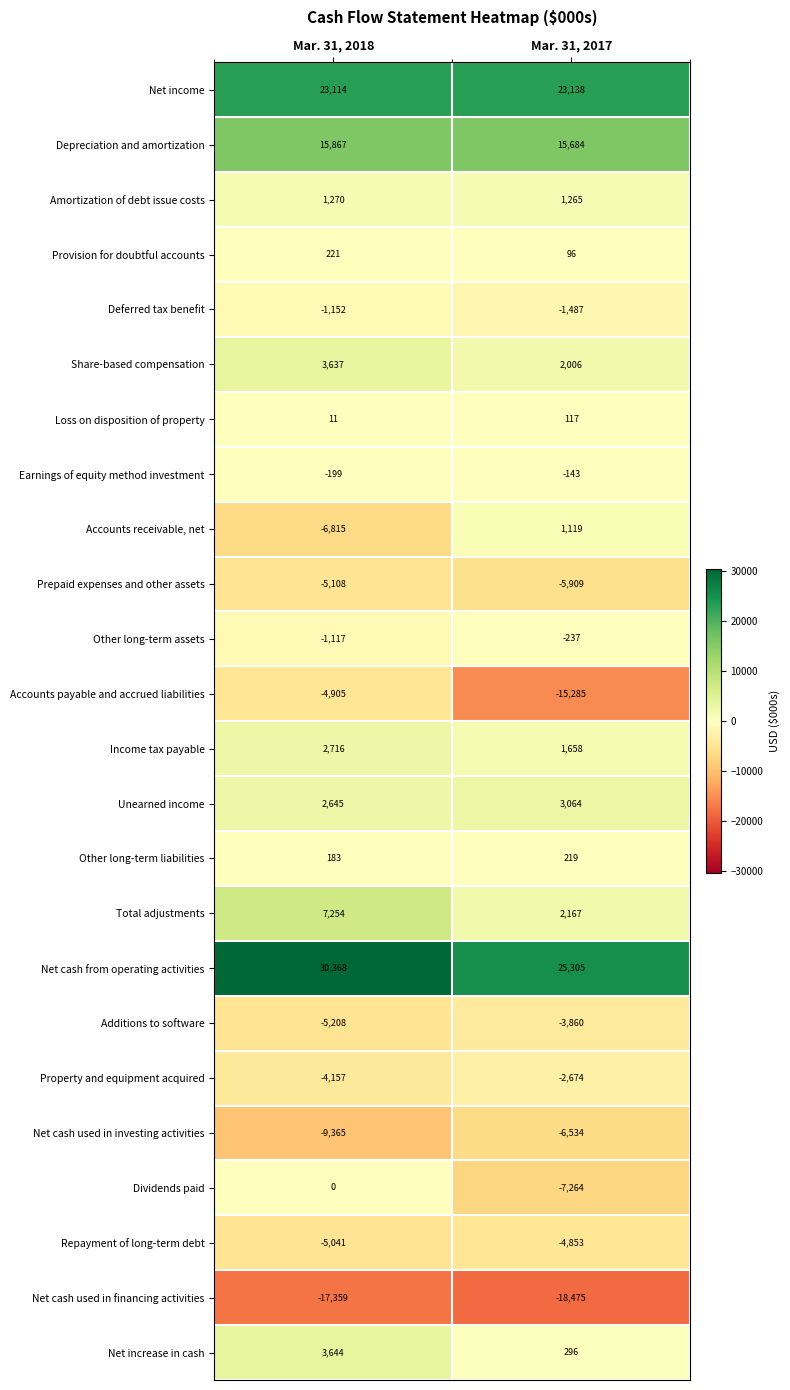

True or false: Net cash used in financing activities has a value of -7232 at Mar. 31, 2017.

False